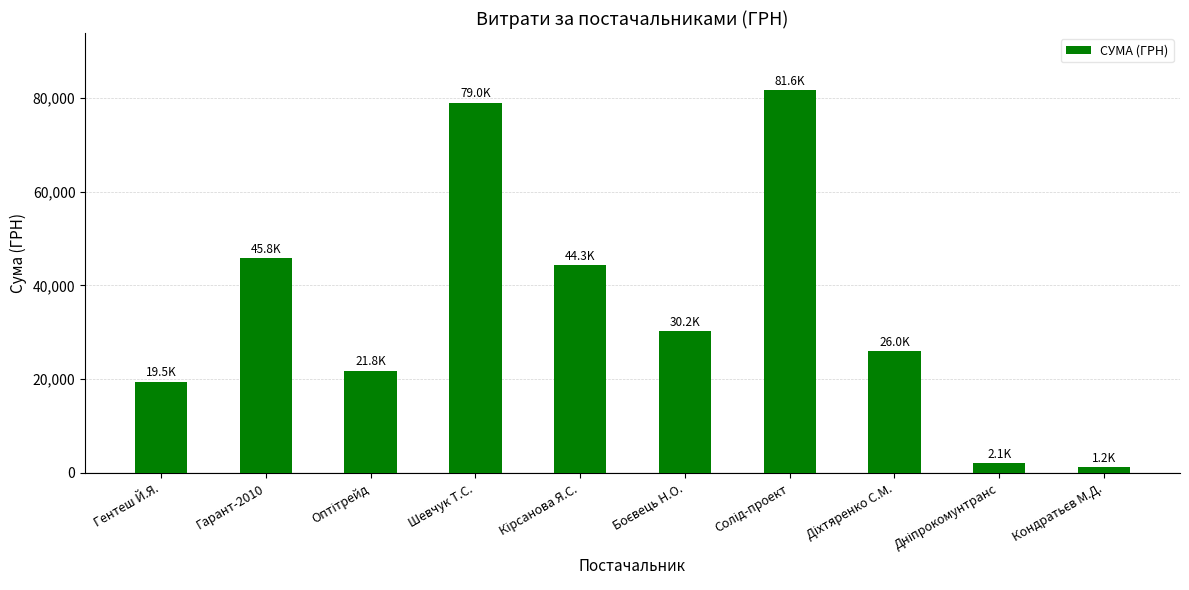

What is the average value?

35140.4